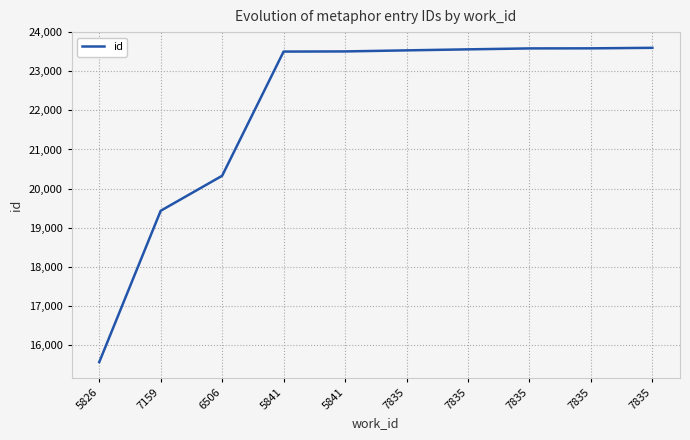

Is this an area chart (filled region under the line)?

No